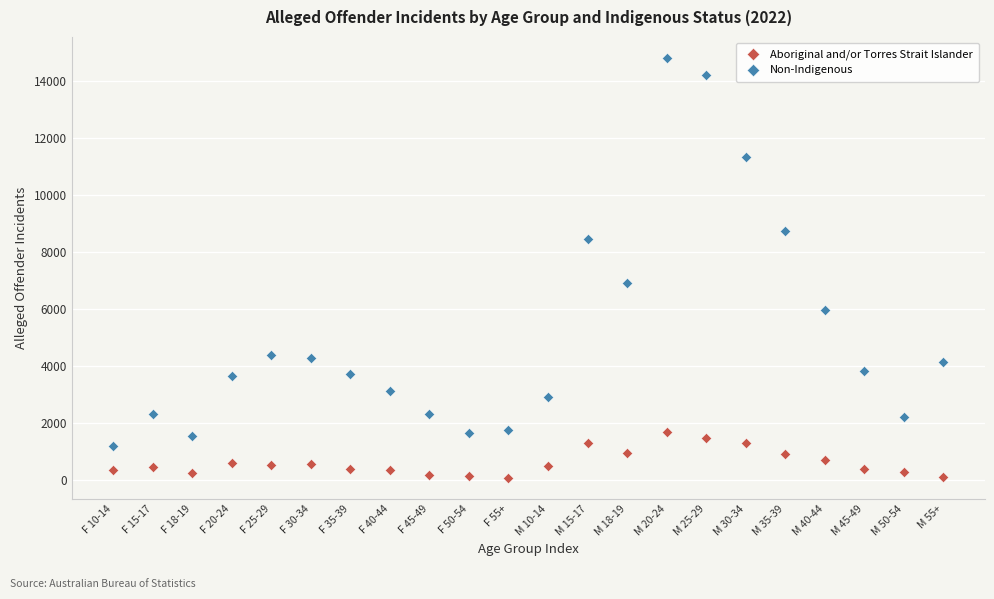

Across all data points, what is the range of X values (max minus min)?

21